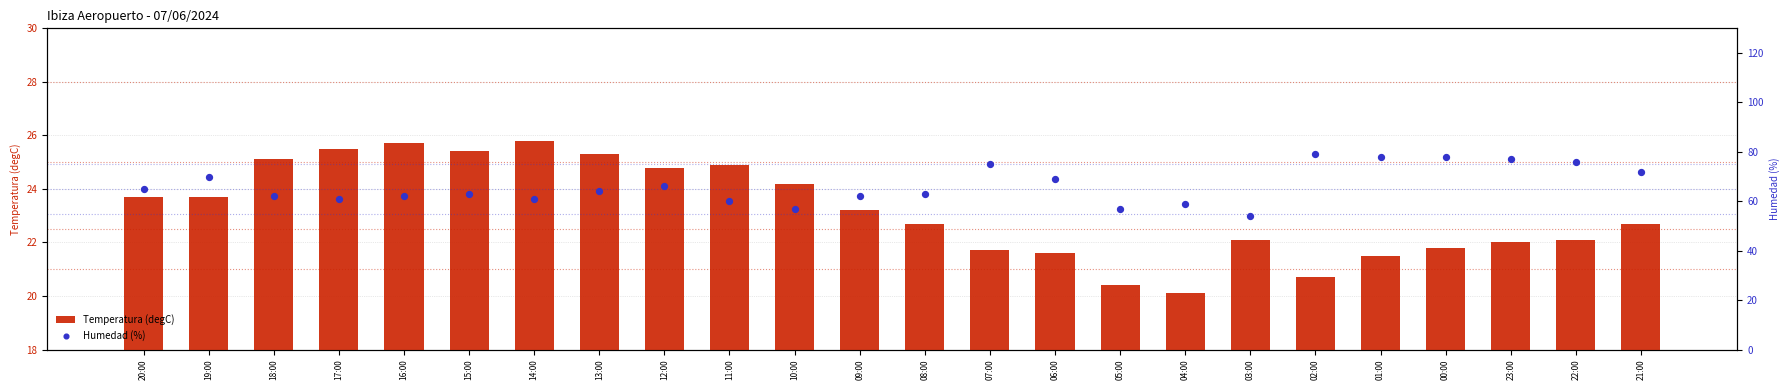

At how many categories does at least one series exceed 47?

24